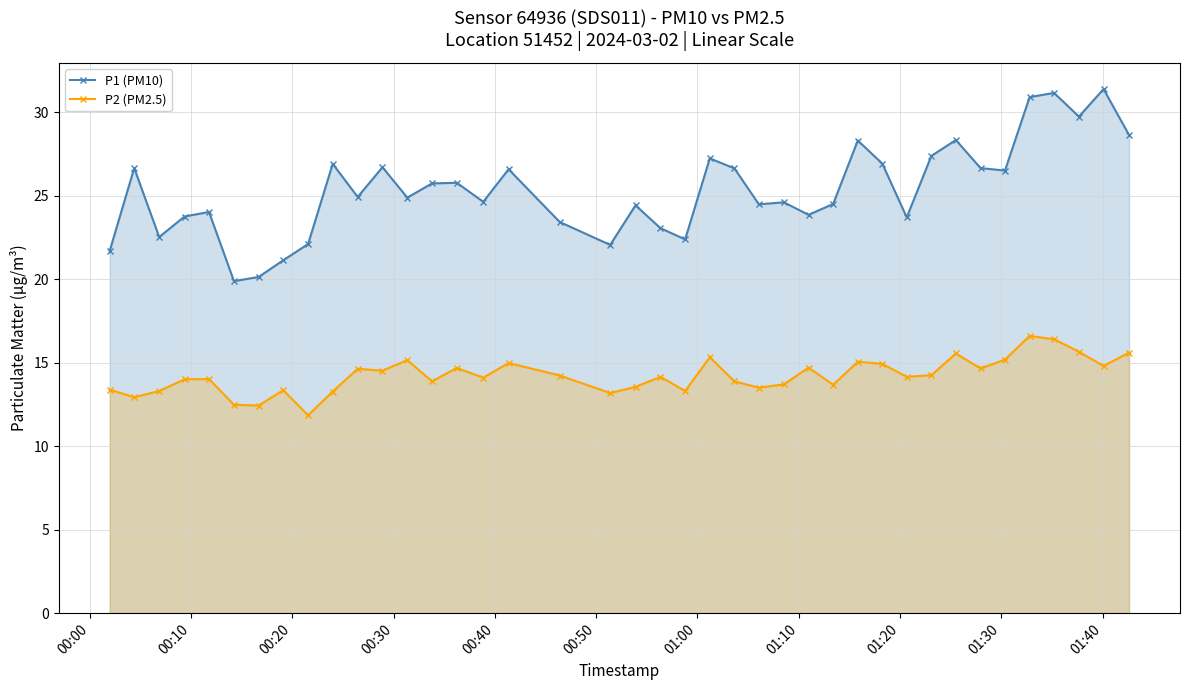

How many lines are shown in the chart?

2